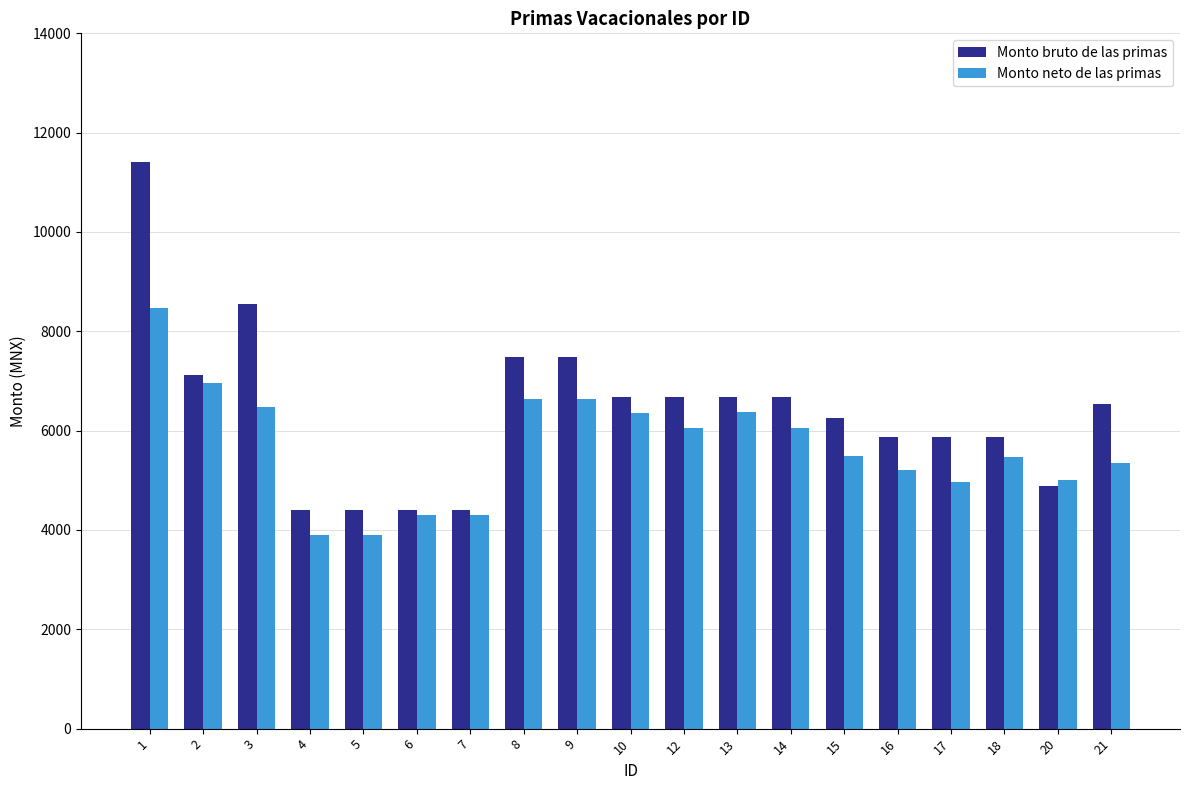

The value of Monto neto de las primas at 1 is 13604.1. True or false?

False